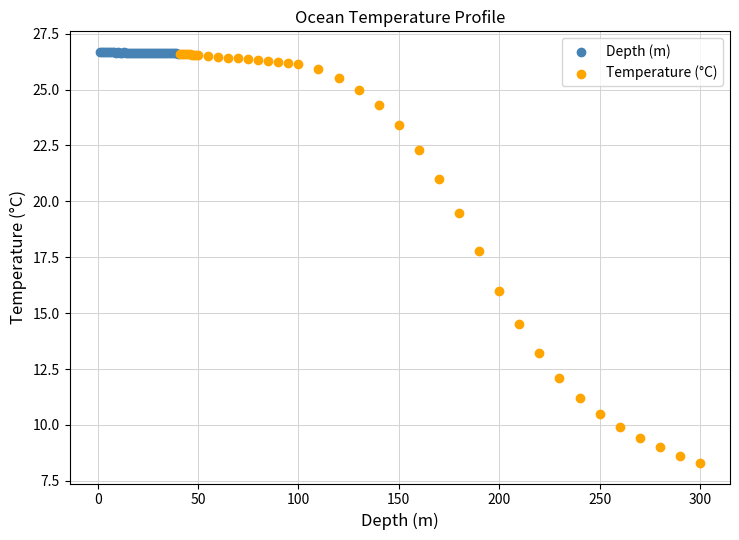

Which series contains the lowest Y value?

Temperature (°C)